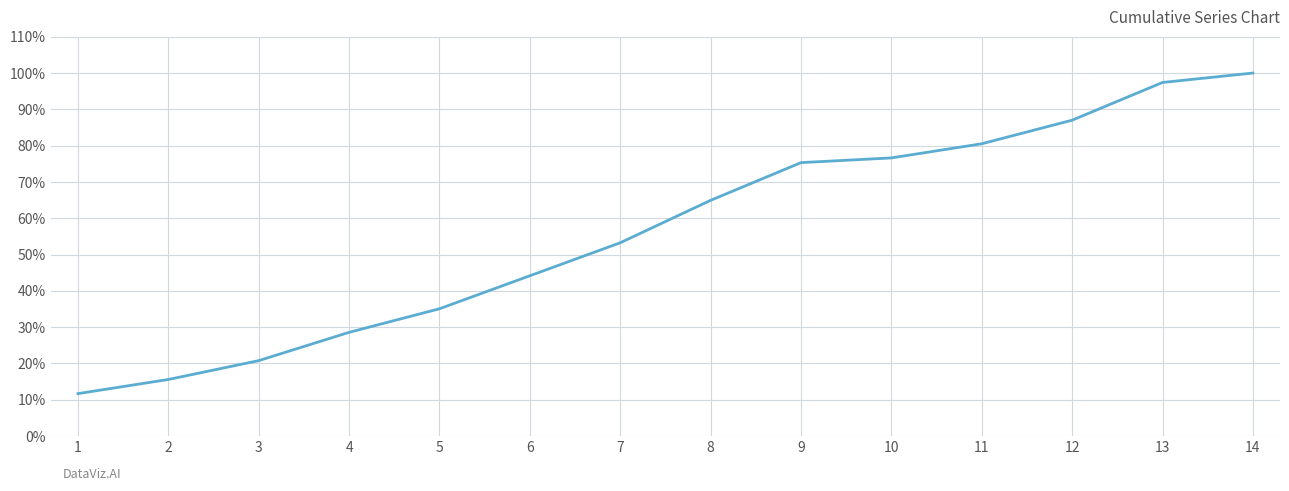

Does the chart display data point markers on the line(s)?

No